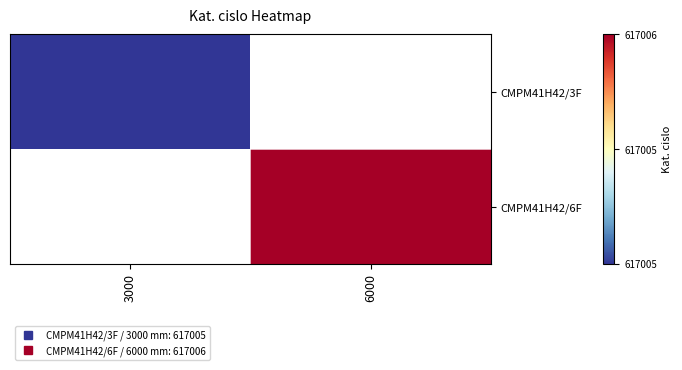

What is the smallest value displayed?

617005.0